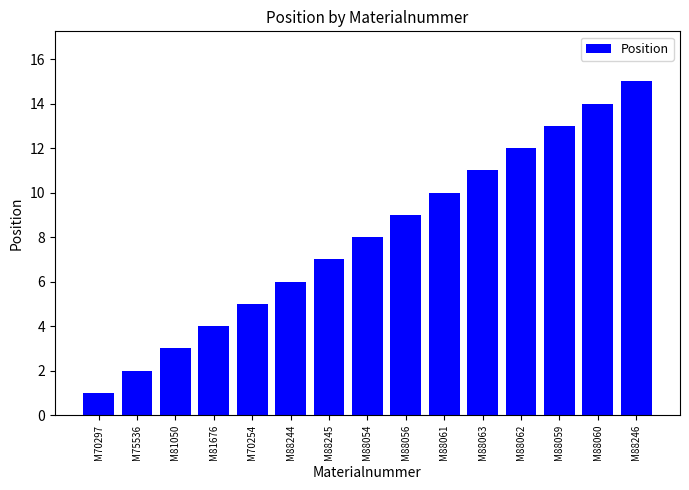

What is the average value?

8